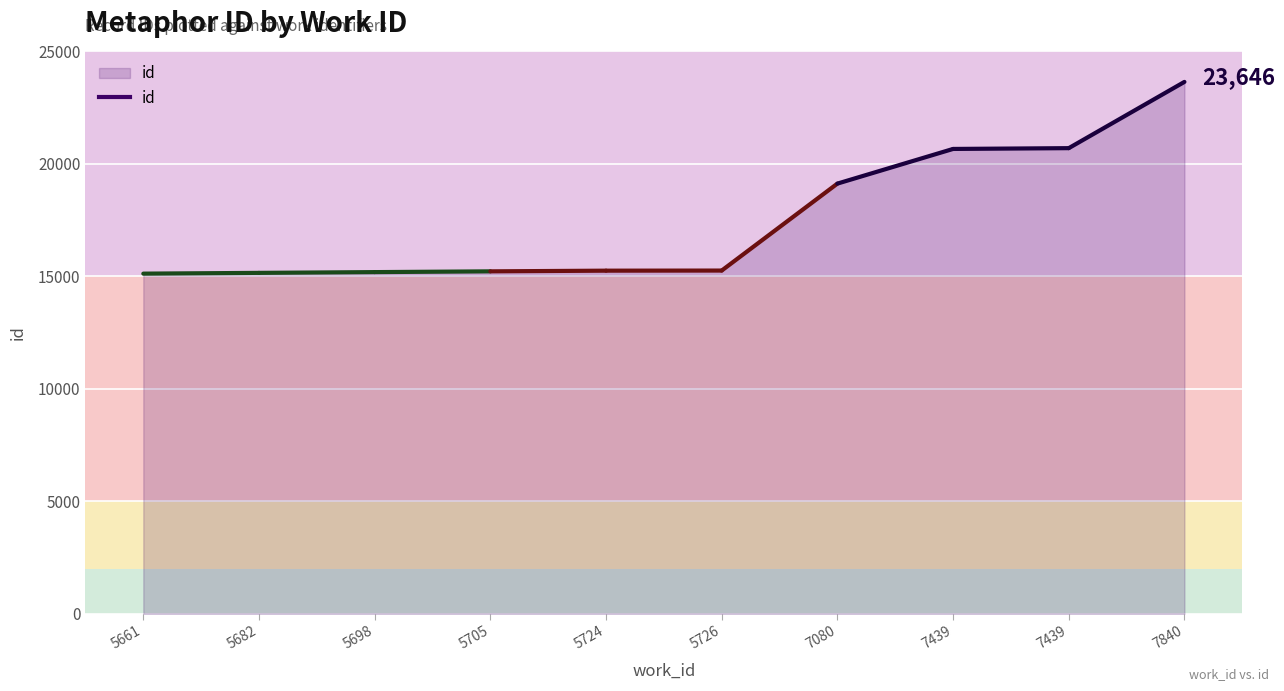

What is the ratio of the value at 5724 to the value at 5726?

1.0